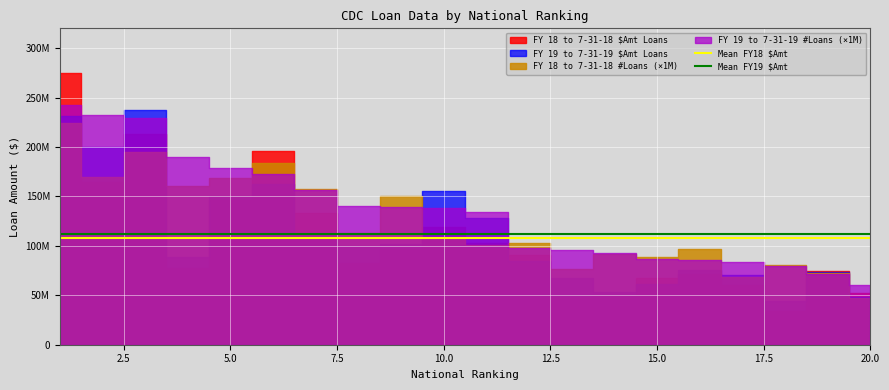

The value of Mean FY19 $Amt at 2.5 is 112353700. True or false?

True